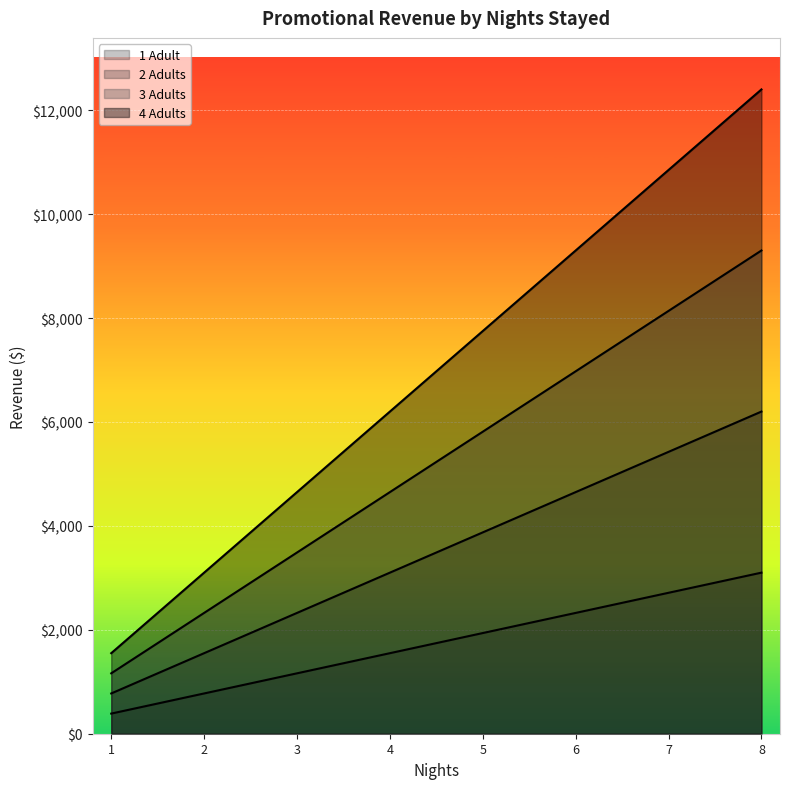

The value of 3 Adults at 4 is 4650.0. True or false?

True